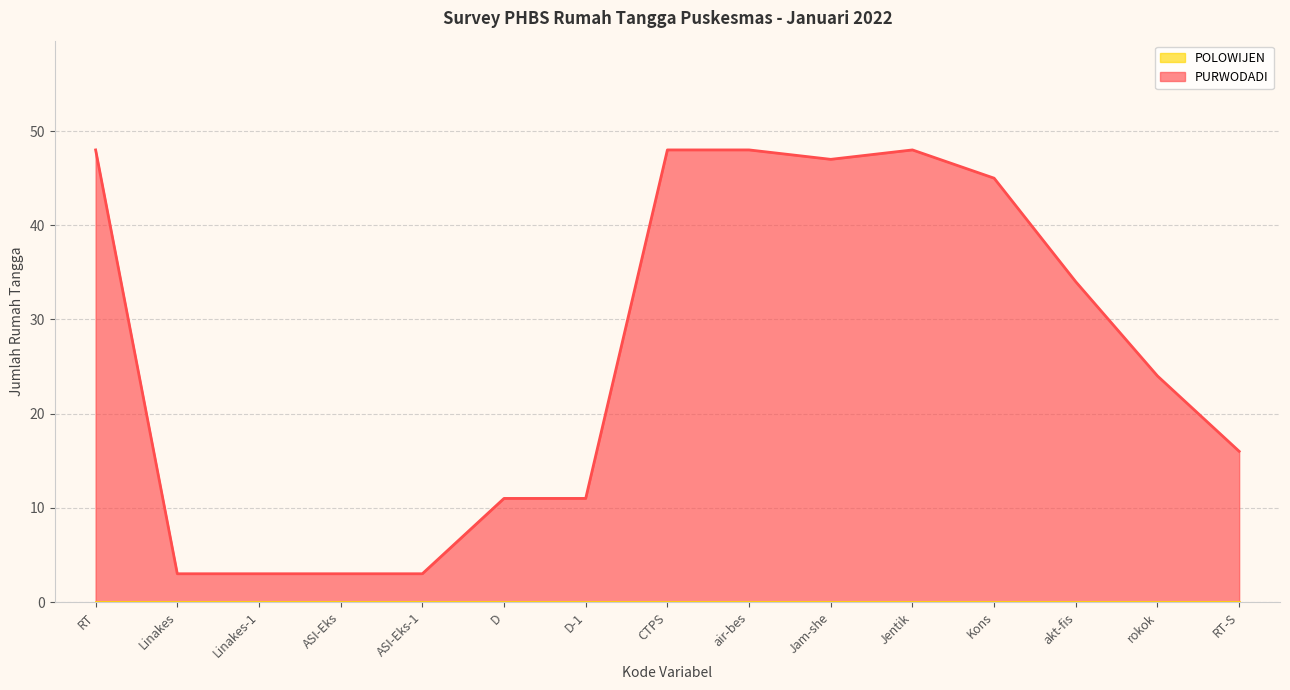

True or false: the data shows 3 at ASI-Eks-1.

True